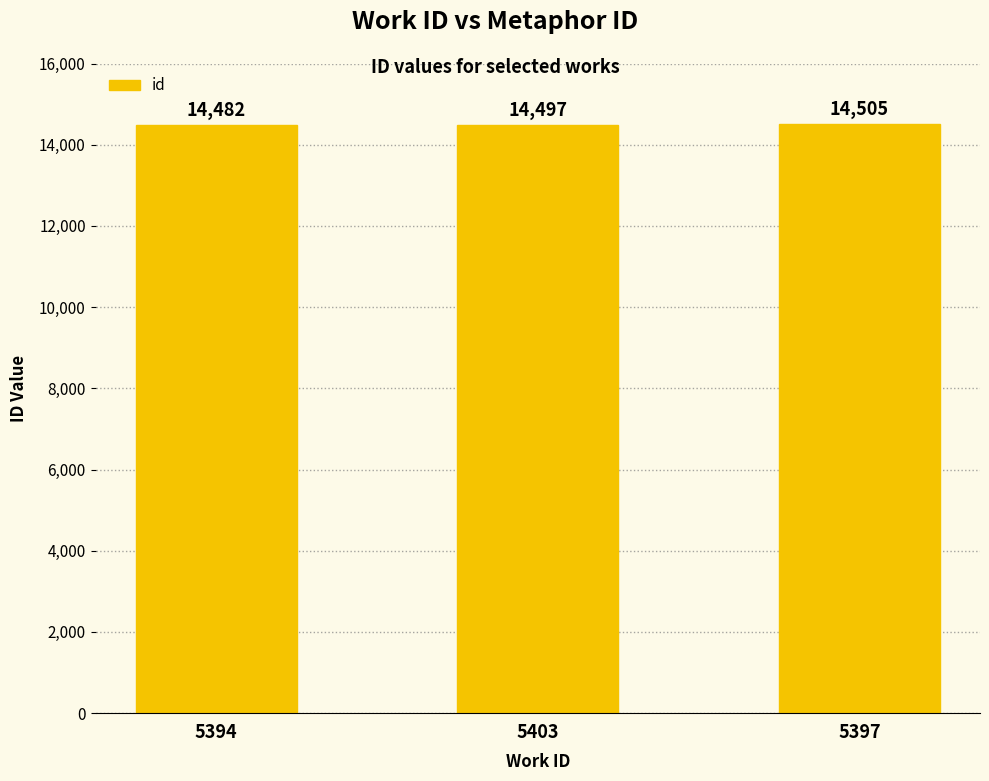

The chart shows a value of 26022 at 5394. True or false?

False